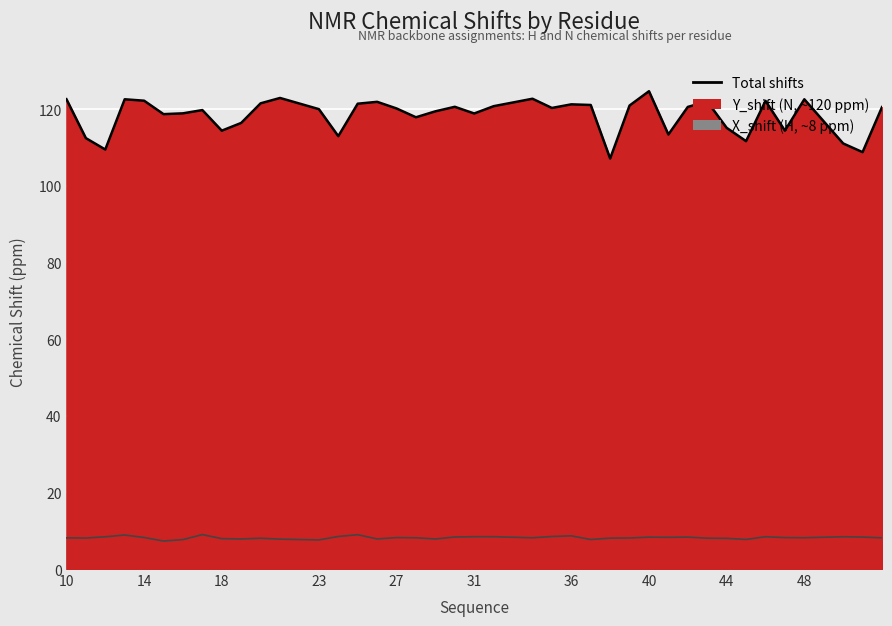

What is the total value across all series at 20?

129.6